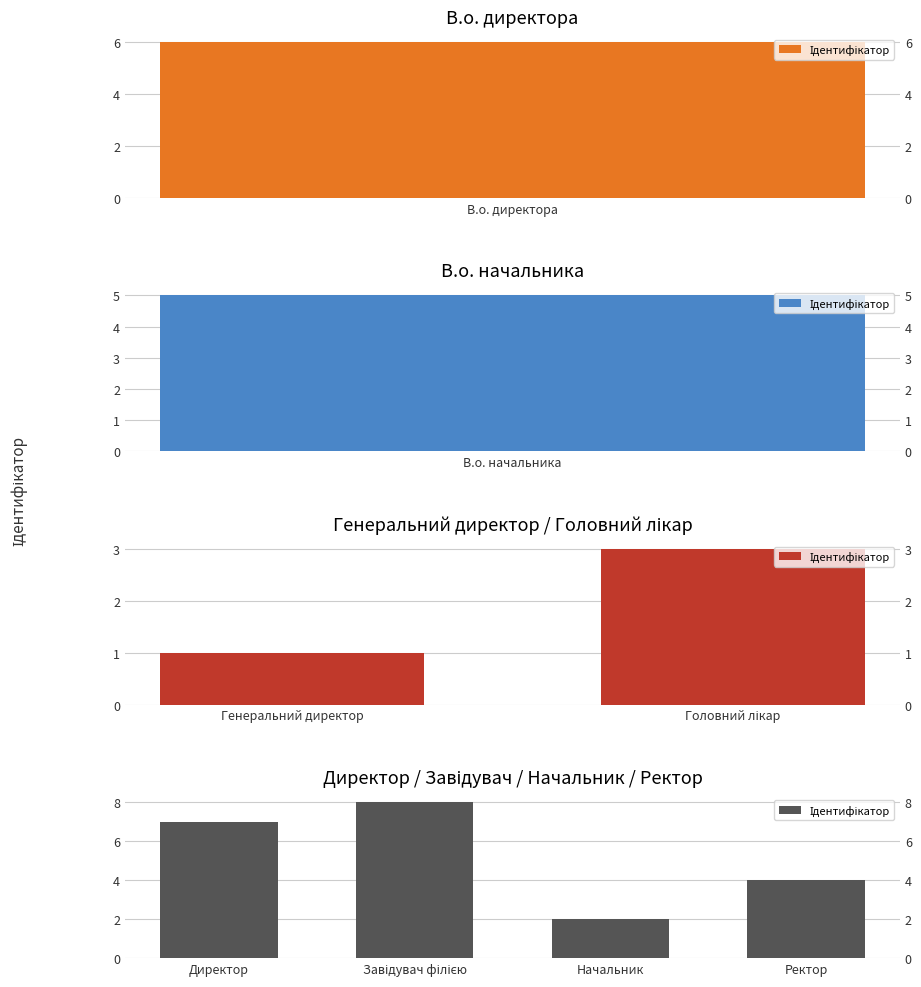

Read the value at Завідувач філією.

8